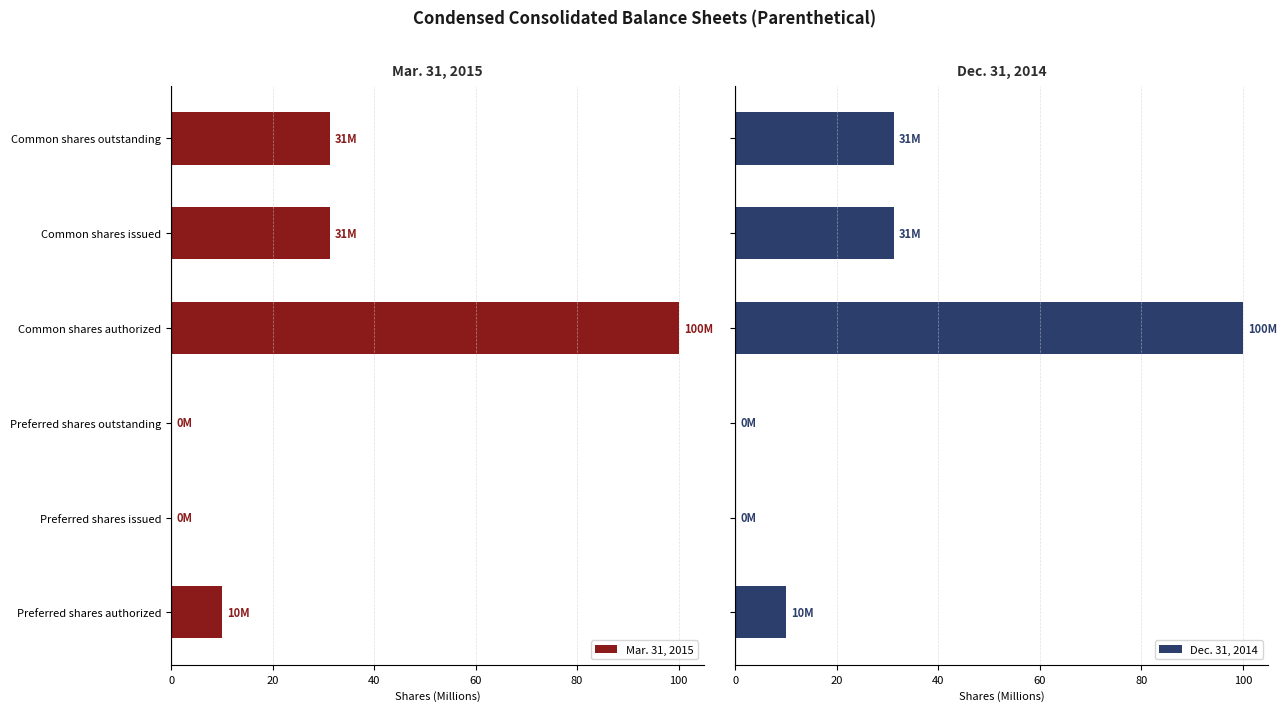

The value of Mar. 31, 2015 at Common shares issued is 31.3. True or false?

True